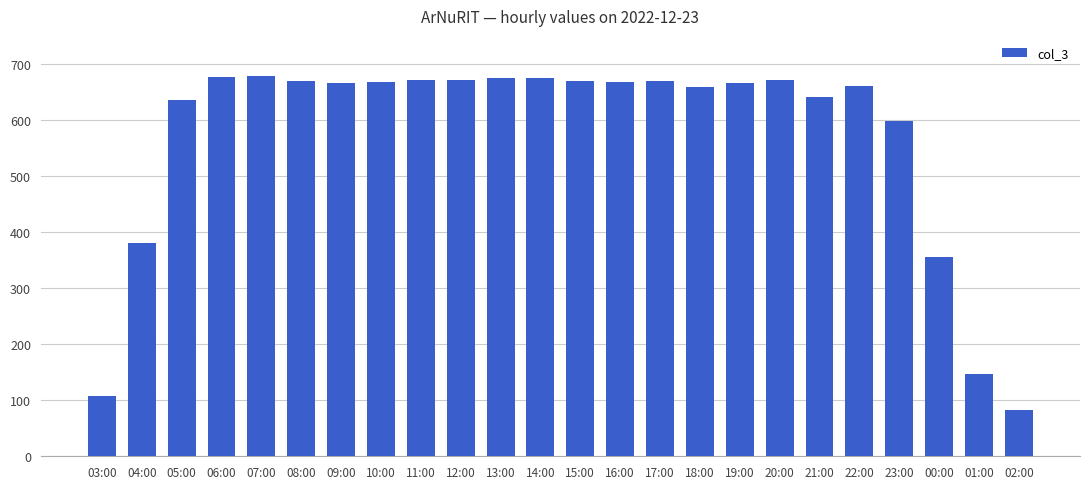

The chart shows a value of 661 at 22:00. True or false?

True